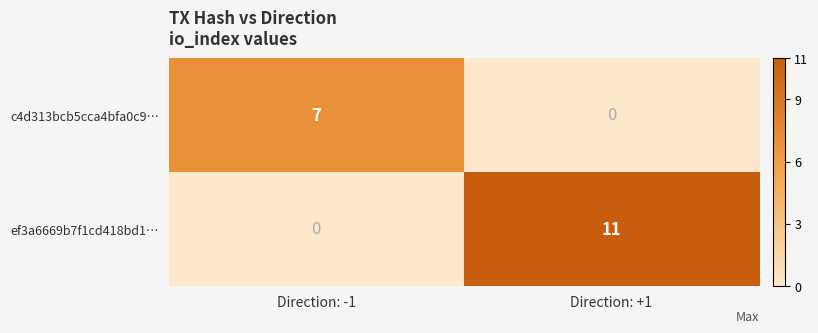

Reading left to right, what are all the values shown in this chart?

c4d313bcb5cca4bfa0c9…: Direction: -1=7	Direction: +1=0
ef3a6669b7f1cd418bd1…: Direction: -1=0	Direction: +1=11